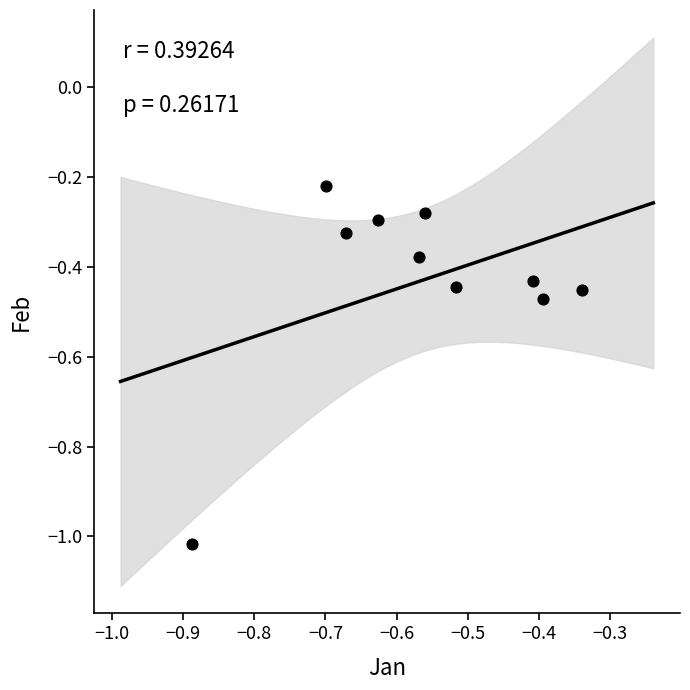

What is the range of X values (max minus min)?

0.5